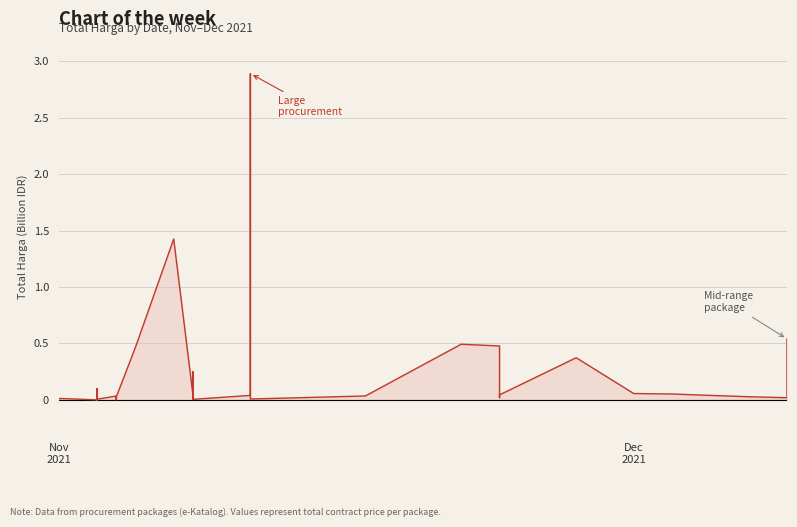

Reading left to right, what are all the values shown in this chart?

0.0	0.0	0.0	0.1	0.0	0.0	0.0	0.0	0.0	0.0	0.0	0.0	0.0	0.0	0.5	1.4	0.0	0.0	0.0	0.3	0.0	0.0	2.9	0.0	0.0	0.5	0.5	0.0	0.0	0.4	0.1	0.1	0.0	0.0	0.5